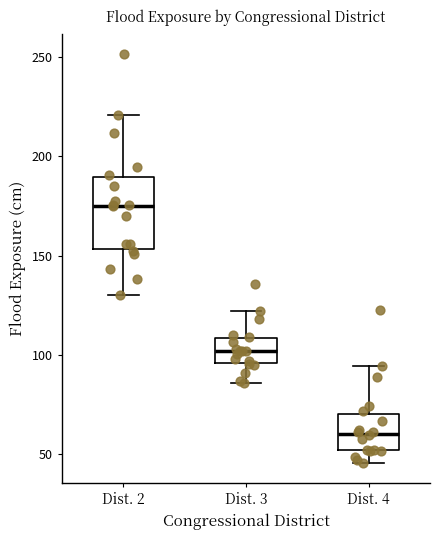

Reading left to right, transcribe this box plot: for each box, give where its median line is, the range the box spans, and where its two whiskers end, as read against the y-axis. The values are not printed on the chart, so give them approximately, as read against the axis.

Dist. 2: median 175, box 155 to 190, whiskers 130 to 220
Dist. 3: median 100, box 95 to 110, whiskers 85 to 120
Dist. 4: median 60, box 50 to 70, whiskers 45 to 95